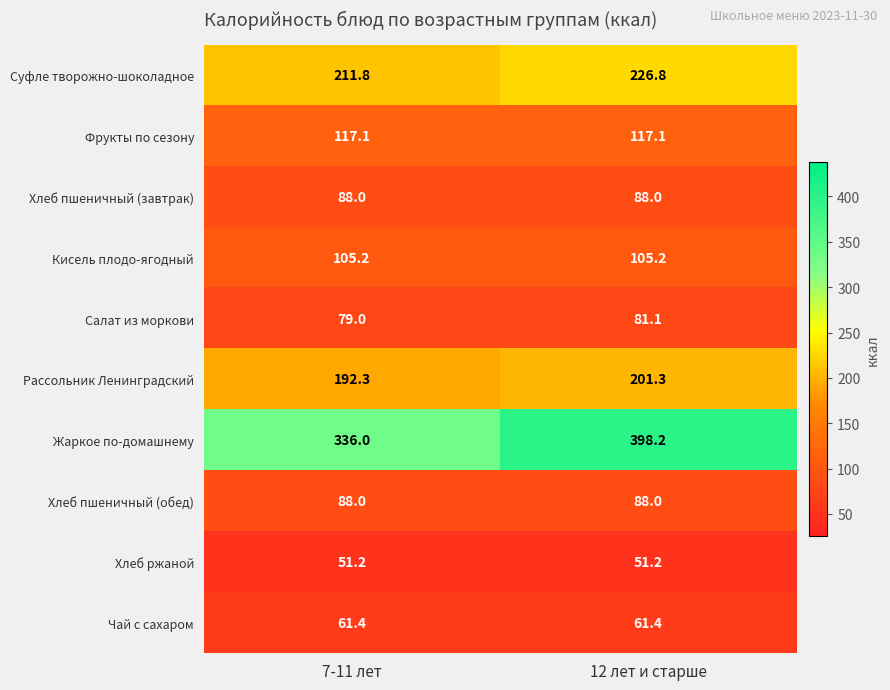

At which category is the sum across all series the highest?

12 лет и старше